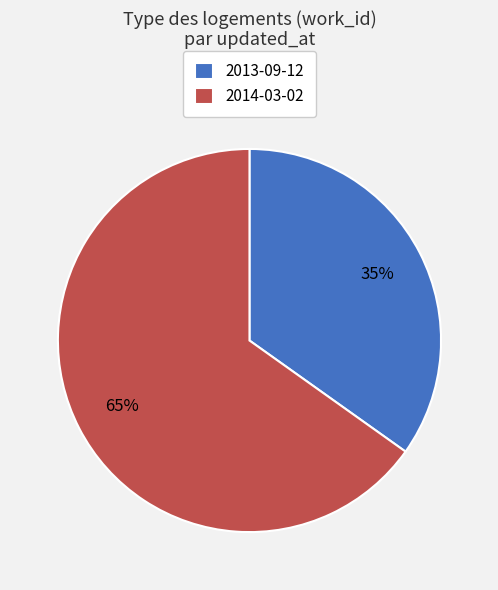

Does 2014-03-02 account for over 50% of the chart?

Yes